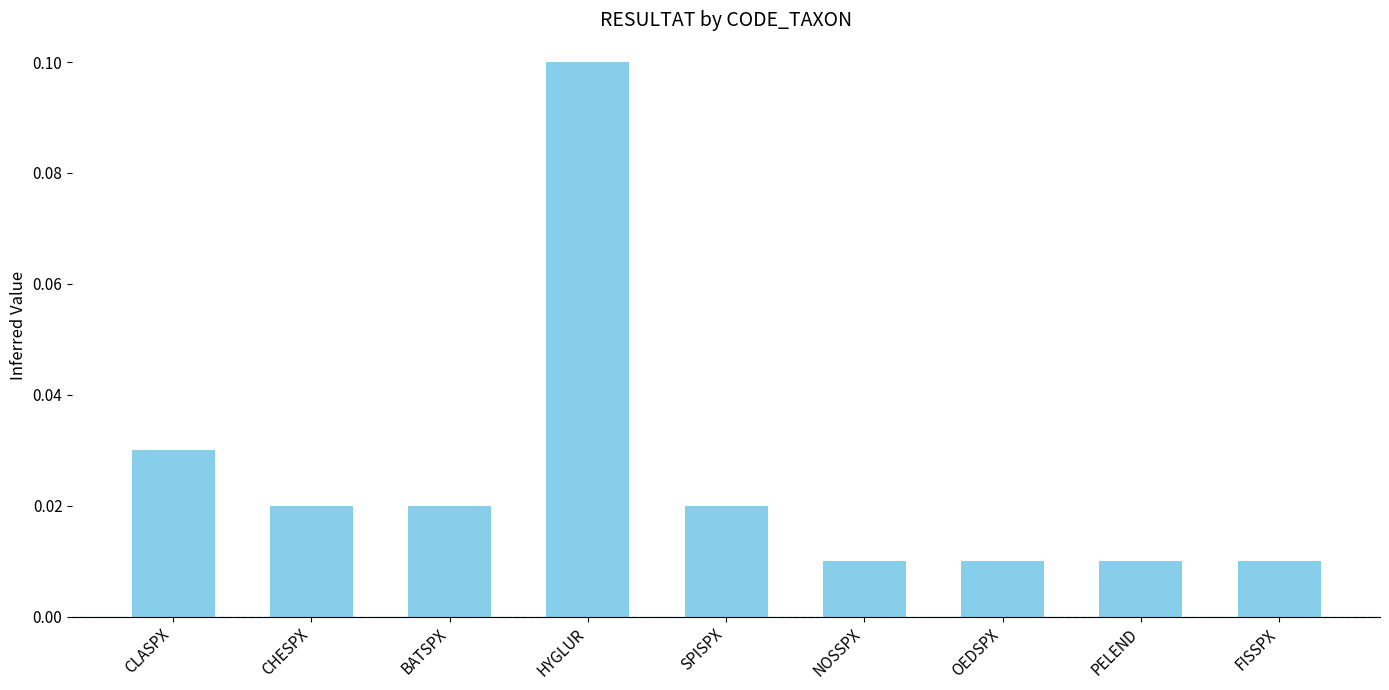

Count the values in the range 0 to 1.

9